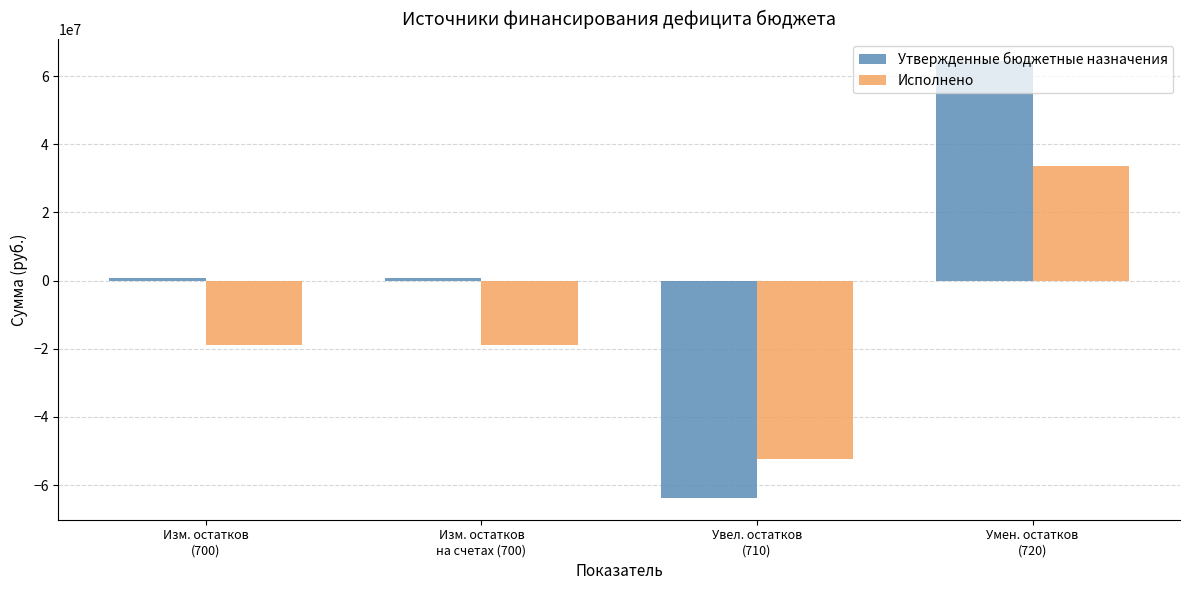

What is the greatest value displayed?

64414216.9